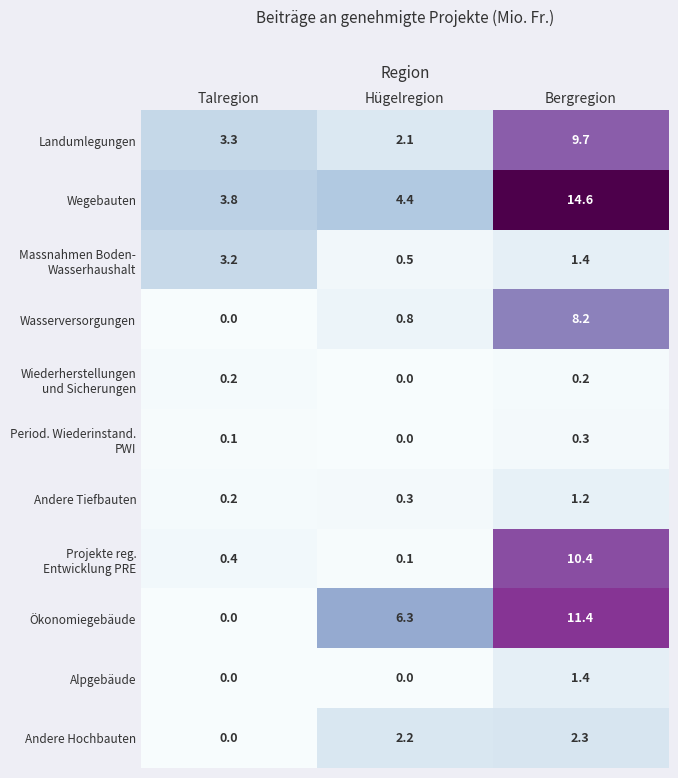

True or false: Andere Hochbauten has a value of 2.2 at Hügelregion.

True